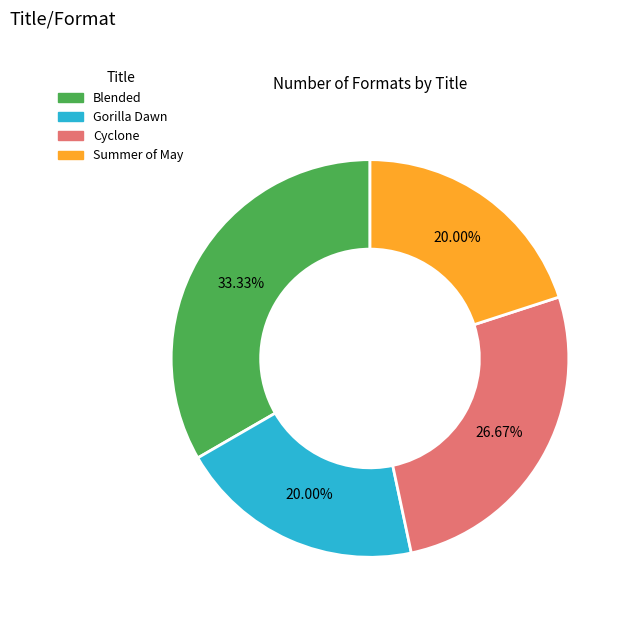

How many segments does this pie chart have?

4